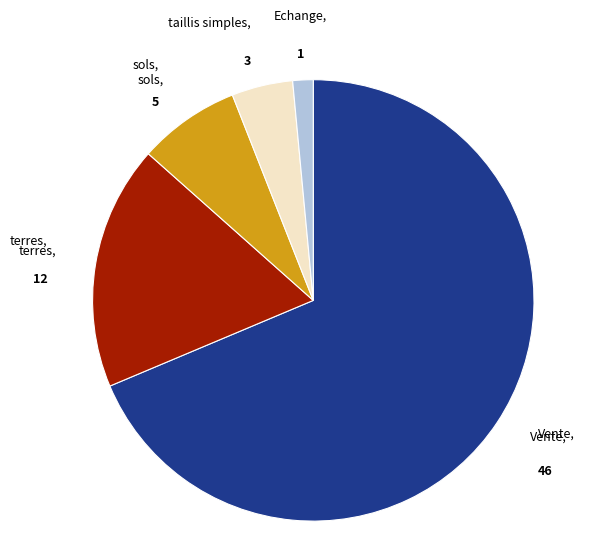

Is there any slice that represents more than half of the pie?

Yes